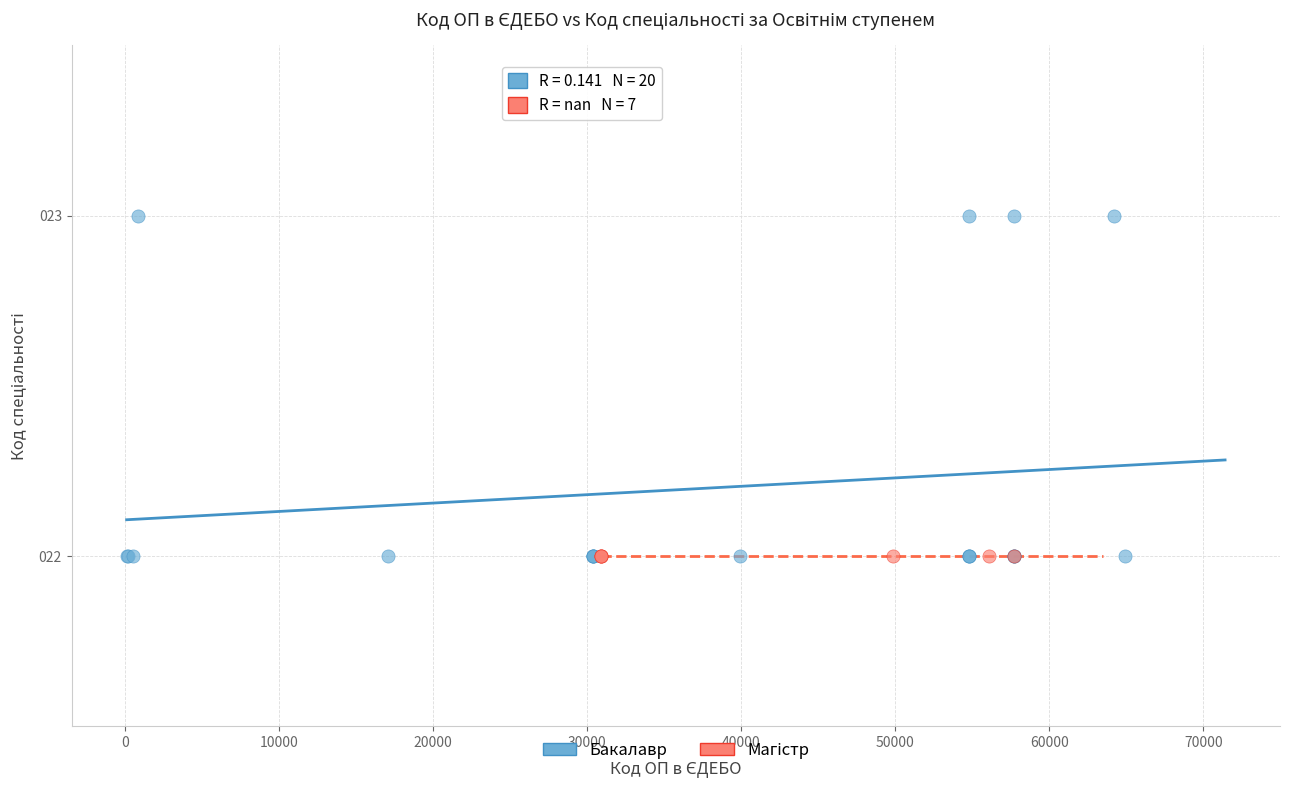

Which series reaches the maximum Y coordinate?

Бакалавр